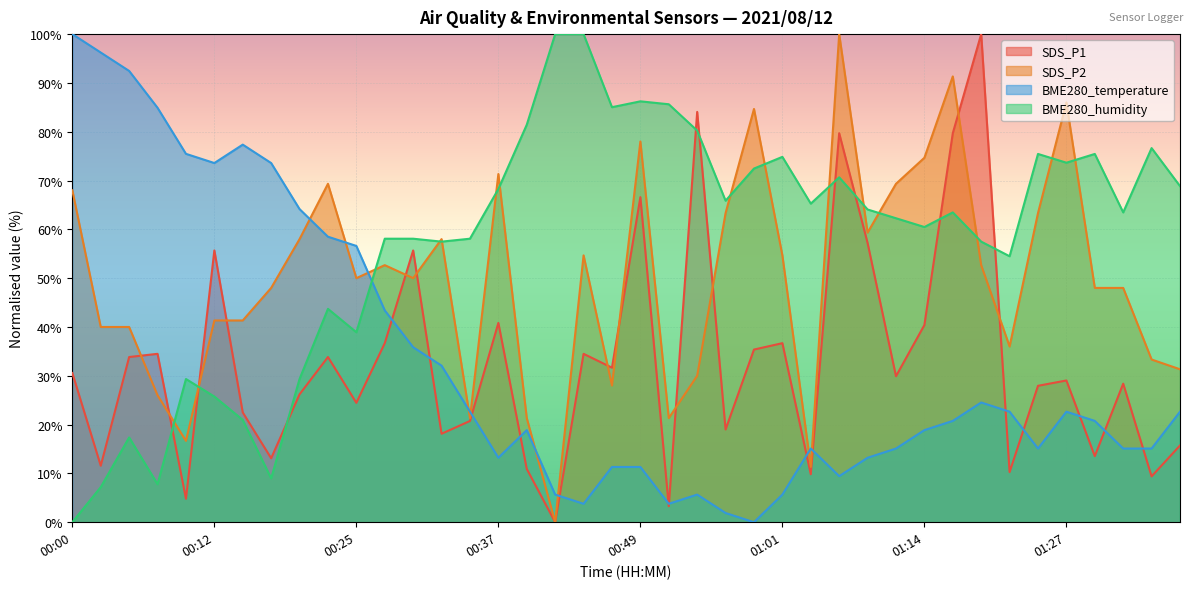

Where is SDS_P2 nearest to the value 50?

00:25